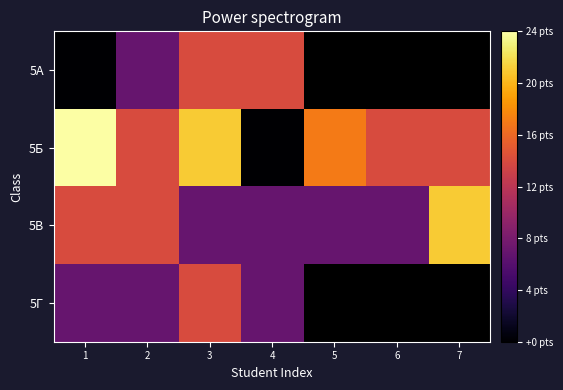

What is the difference between the second highest and second lowest values in the 5В series?

7.0